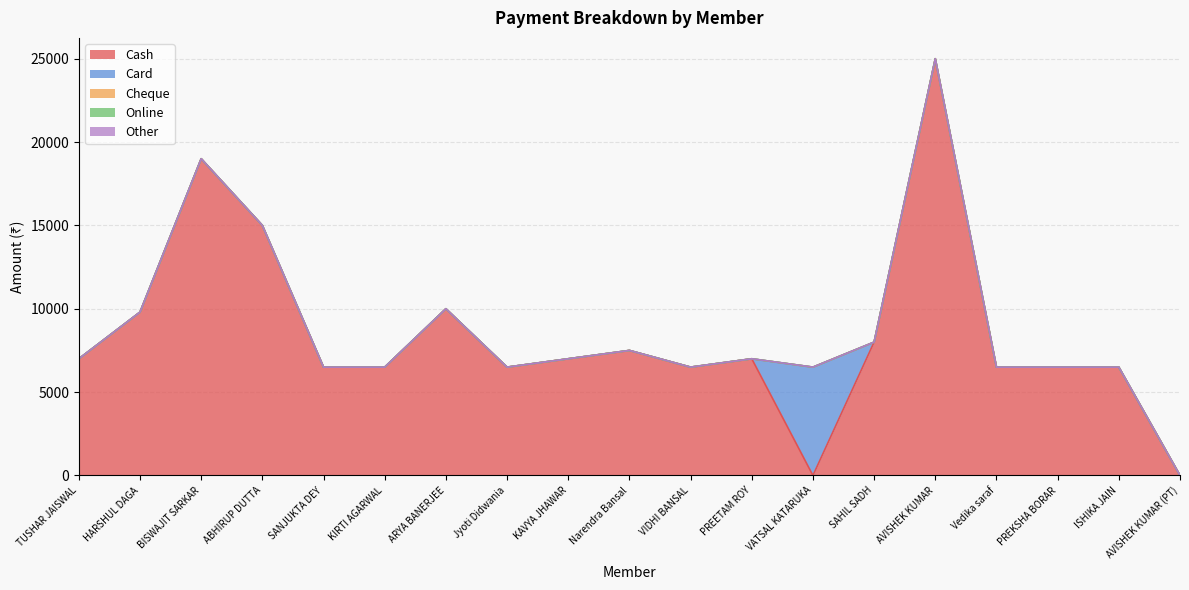

Reading left to right, list all the values displayed in this chart.

Cash: 7000	9799	19000	15000	6499	6499	10000	6499	7000	7500	6499	7000	0	8000	24999	6499	6499	6499	0
Card: 0	0	0	0	0	0	0	0	0	0	0	0	6499	0	0	0	0	0	0
Cheque: 0	0	0	0	0	0	0	0	0	0	0	0	0	0	0	0	0	0	0
Online: 0	0	0	0	0	0	0	0	0	0	0	0	0	0	0	0	0	0	0
Other: 0	0	0	0	0	0	0	0	0	0	0	0	0	0	0	0	0	0	0